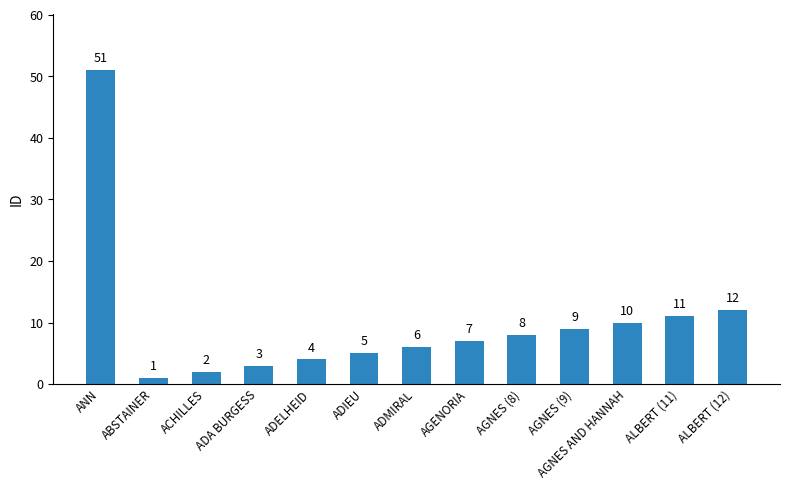

Are the bars horizontal?

No